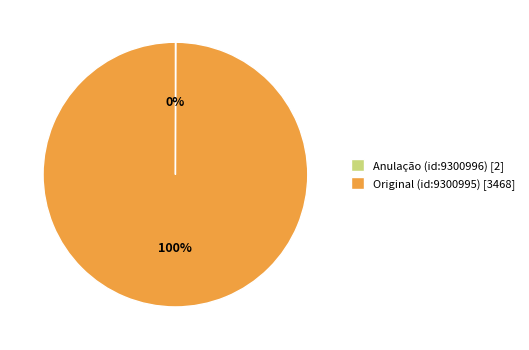

To the nearest percent, what is the average slice percentage?

50%